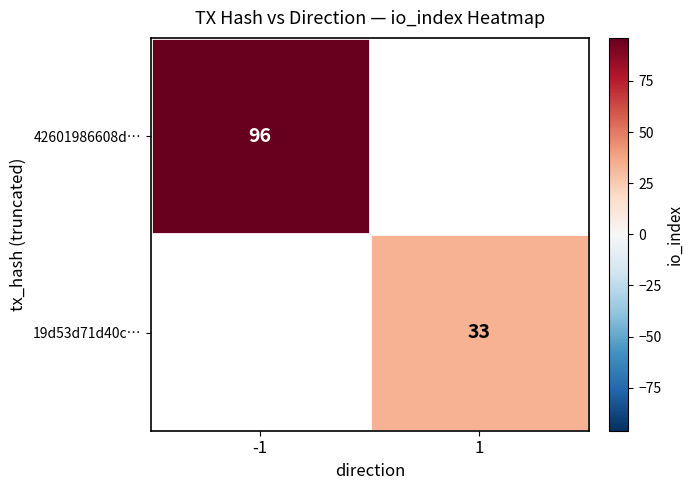

True or false: 19d53d71d40c… has a value of 13.9 at 1.

False